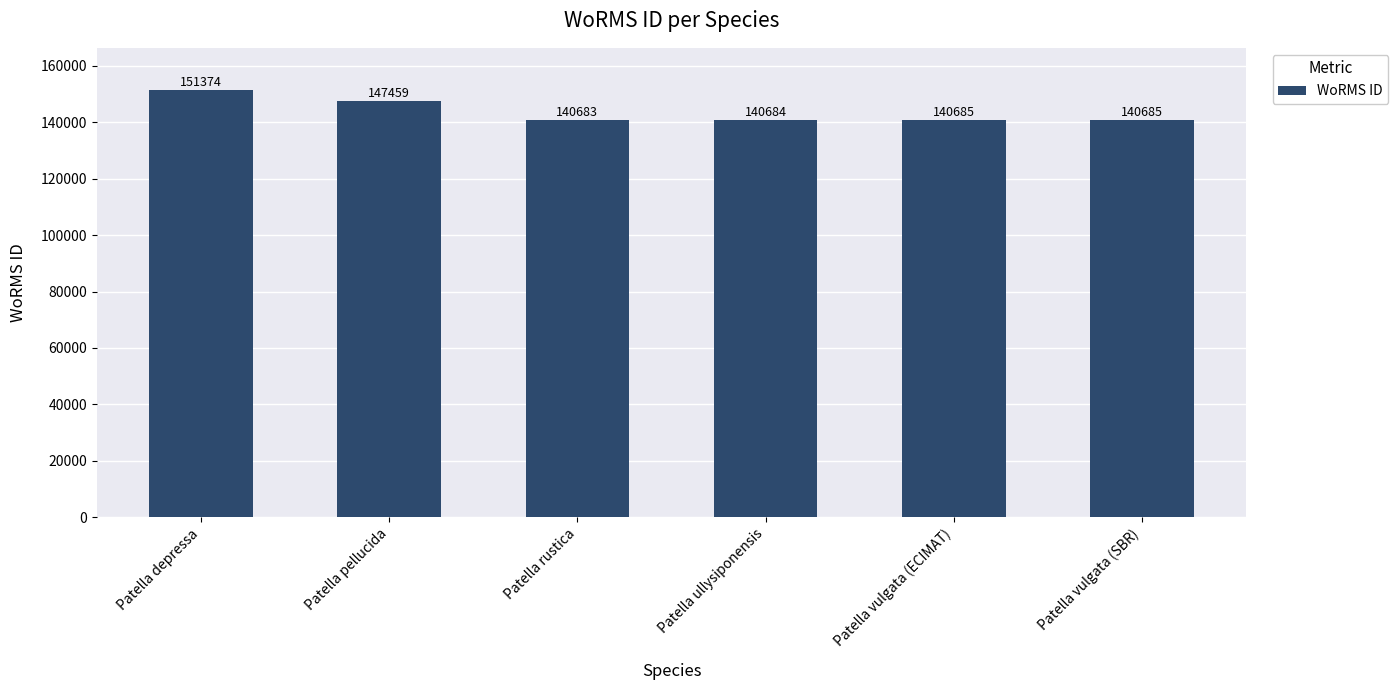

How many values are below 140685?

2